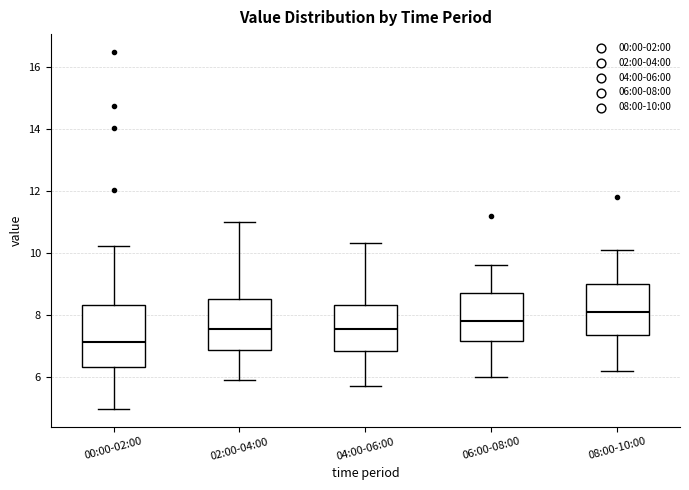

Which box's median line is the highest?

08:00-10:00